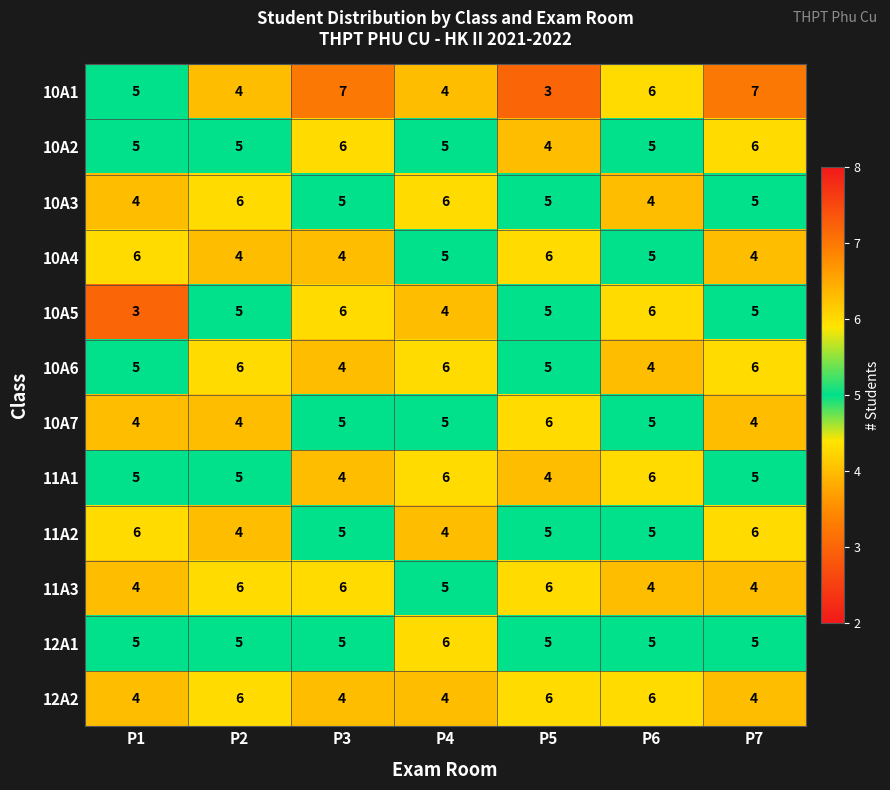

Where does the 10A4 series first go above 5?

P1